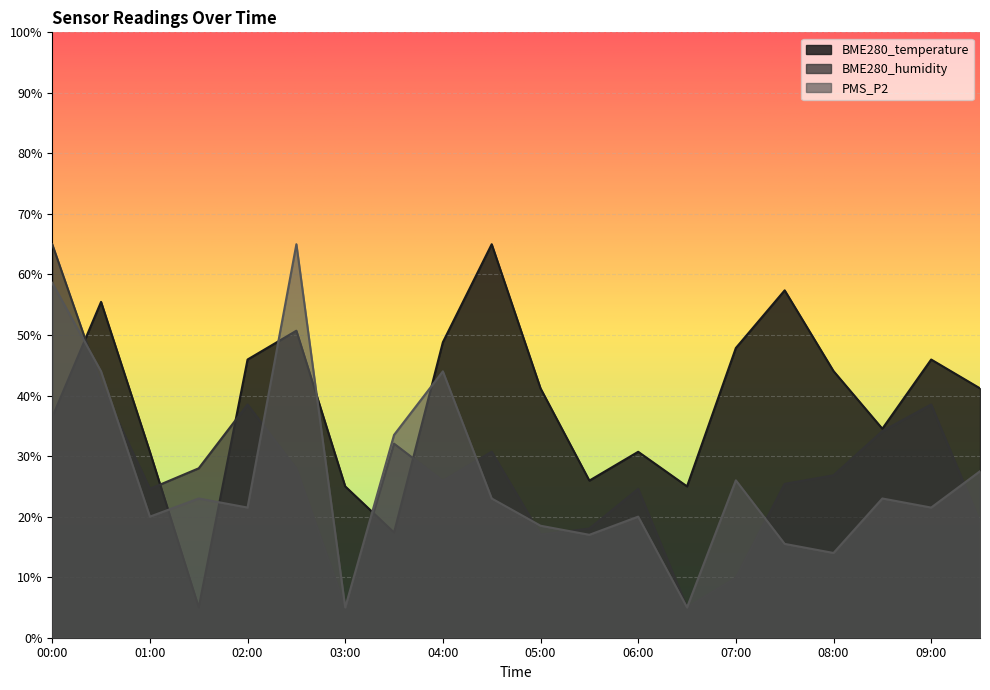

What is the label of the 4th point from the left?

01:30